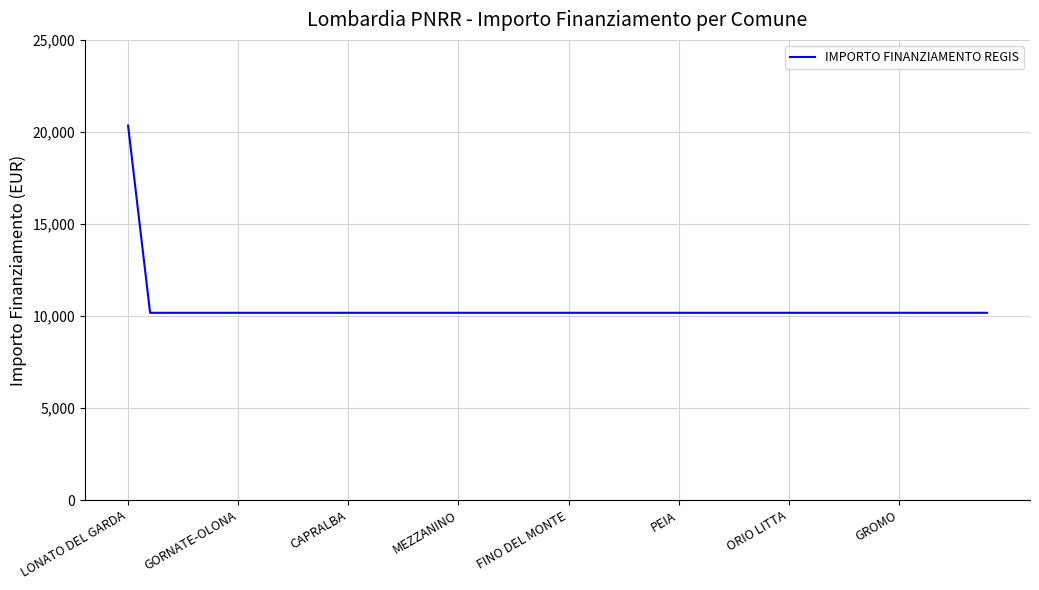

What is the difference between the maximum and minimum values?

10172